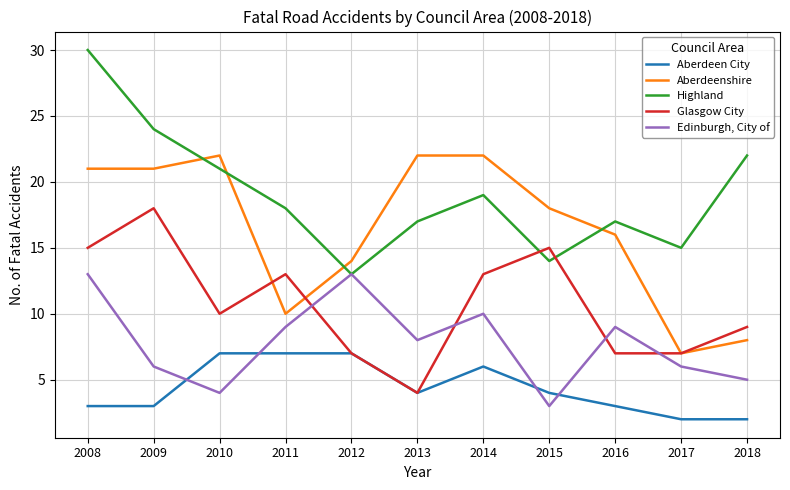

How many interior local peaks does the Glasgow City series have?

3